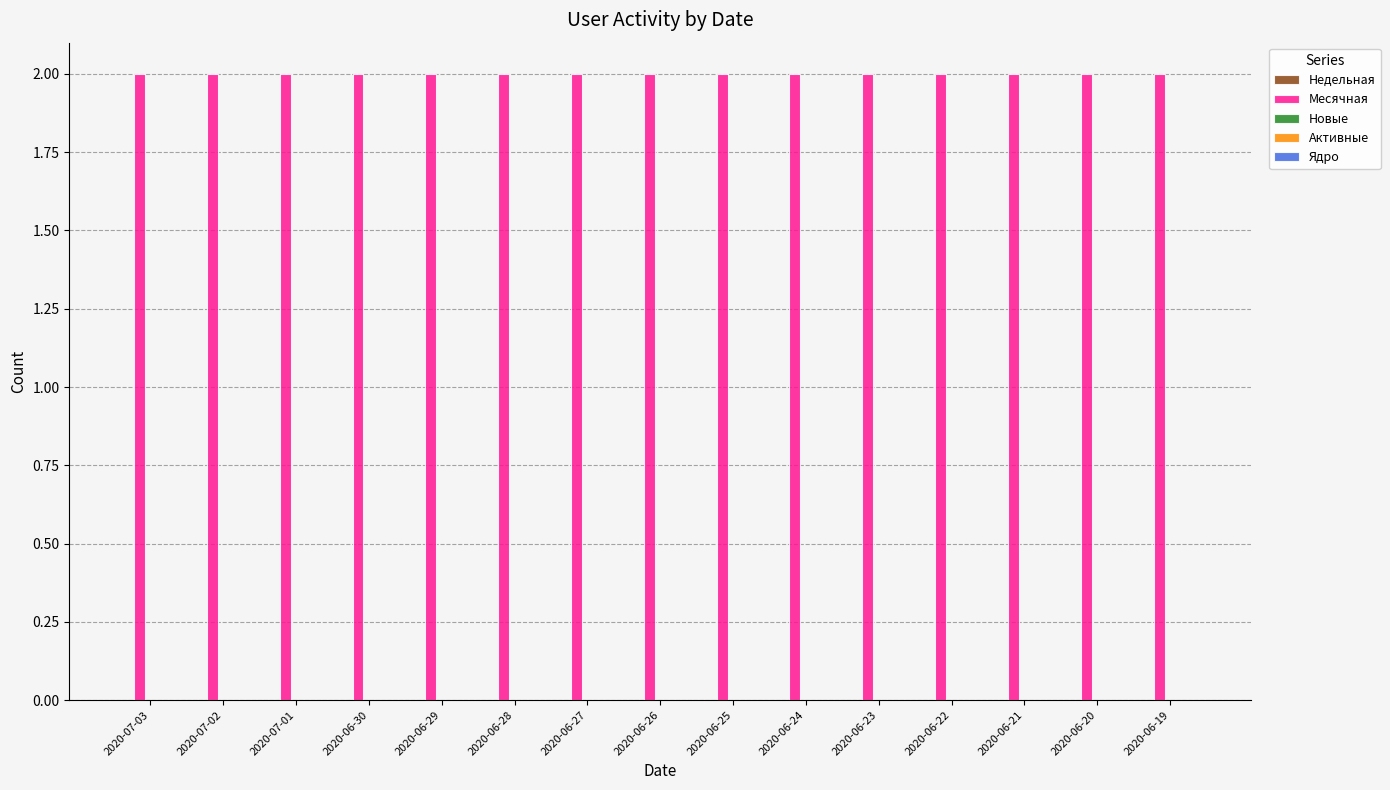

True or false: Недельная has a value of 0 at 2020-06-23.

True